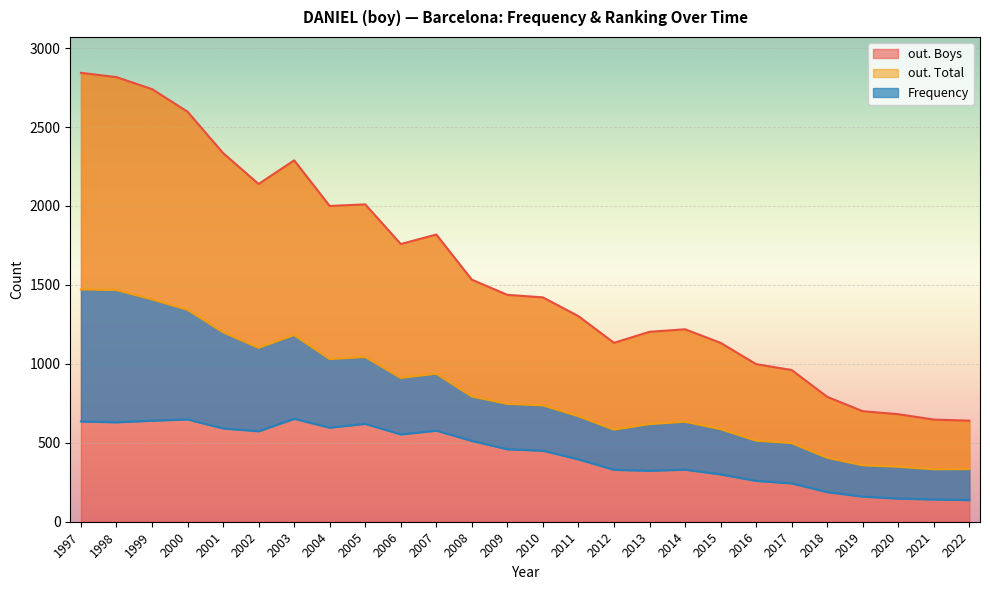

True or false: Frequency and out. Total intersect in this chart.

False